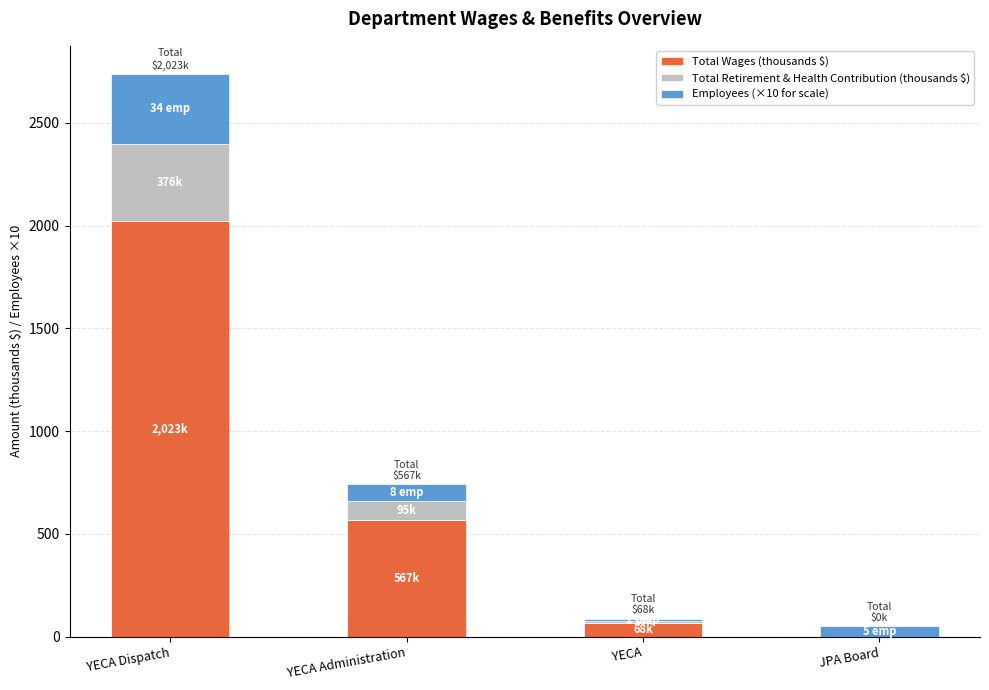

What are all the series names shown in the legend?

Total Wages (thousands $), Total Retirement & Health Contribution (thousands $), Employees (×10 for scale)